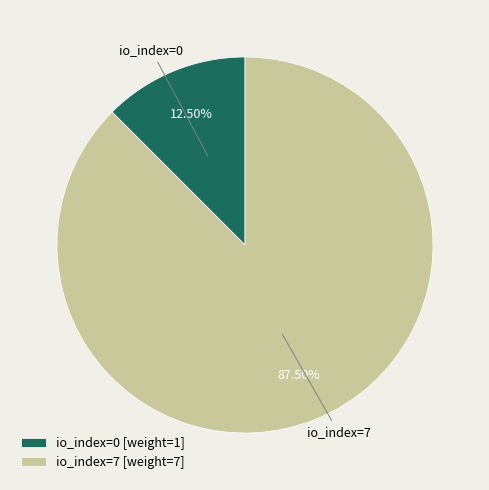

Is it true that io_index=0 is 1% of the pie?

False